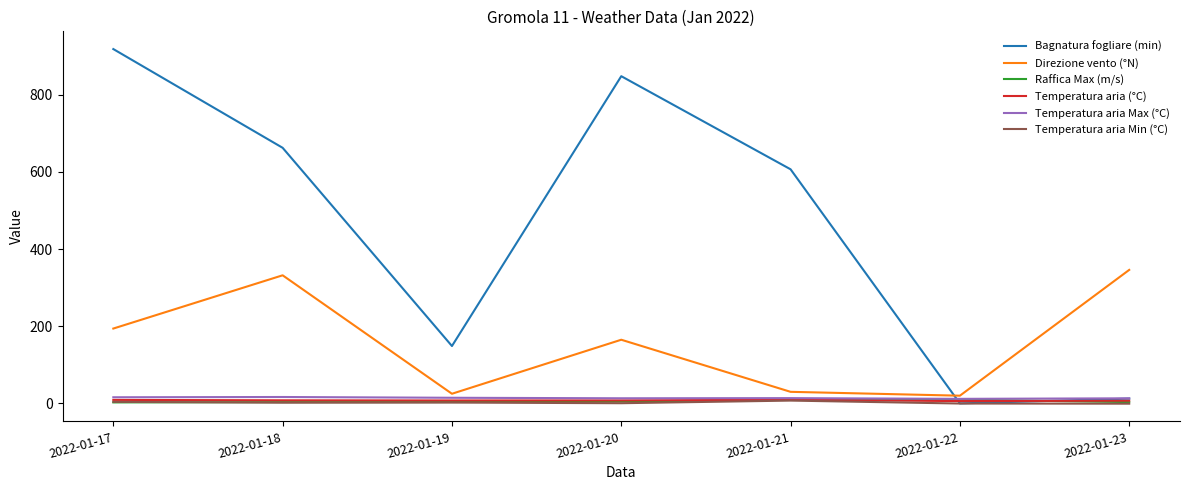

What are all the series names shown in the legend?

Bagnatura fogliare (min), Direzione vento (°N), Raffica Max (m/s), Temperatura aria (°C), Temperatura aria Max (°C), Temperatura aria Min (°C)